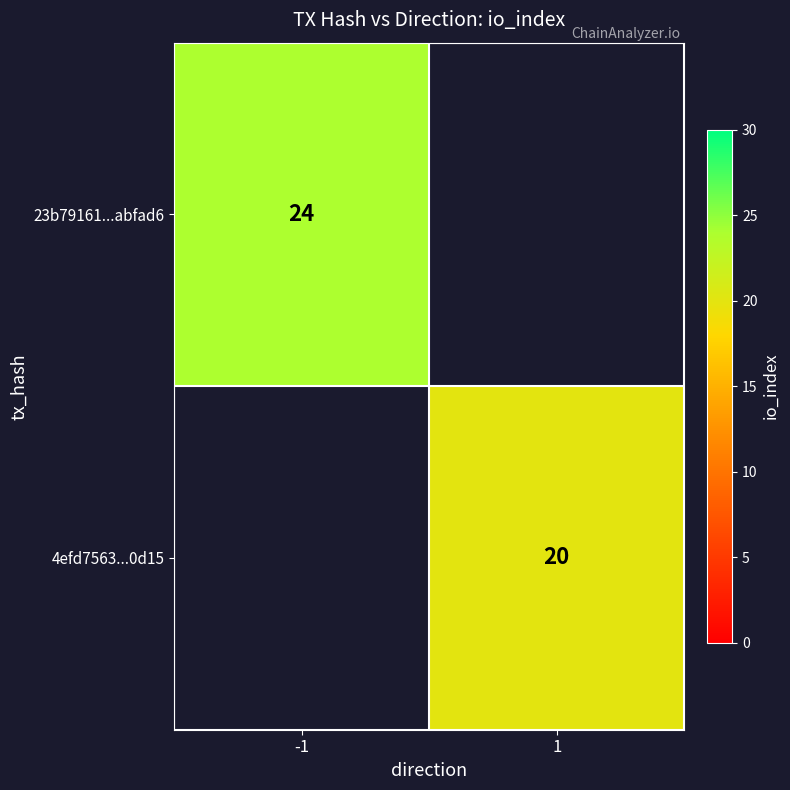

Is it true that 23b79161...abfad6 equals 24 at -1?

True